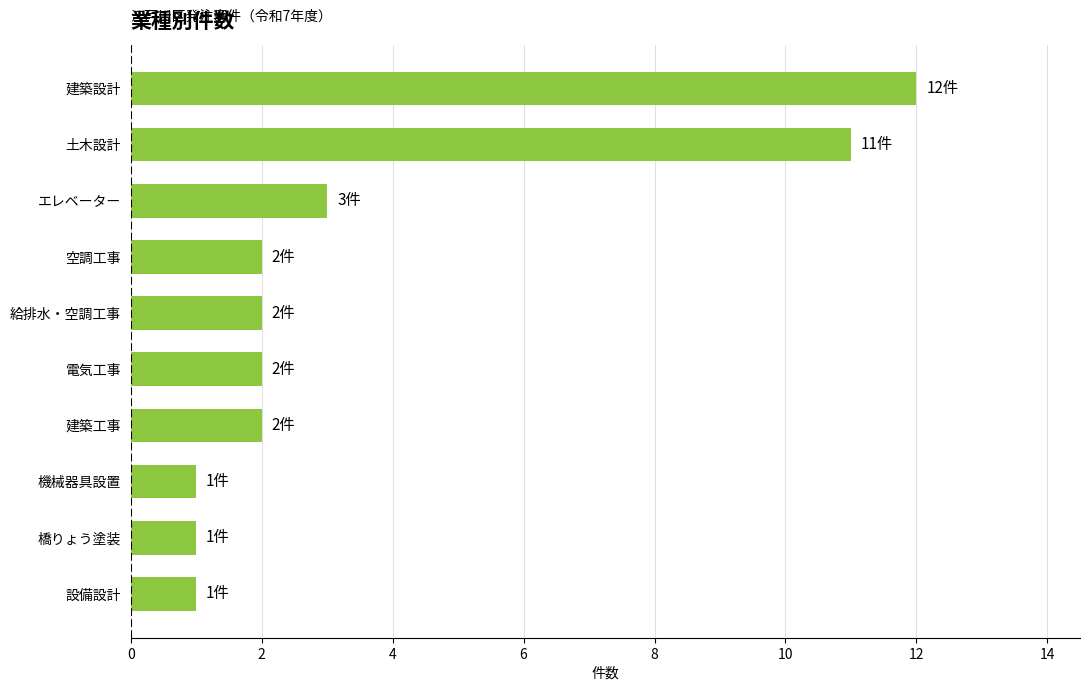

The value at エレベーター is 4. True or false?

False